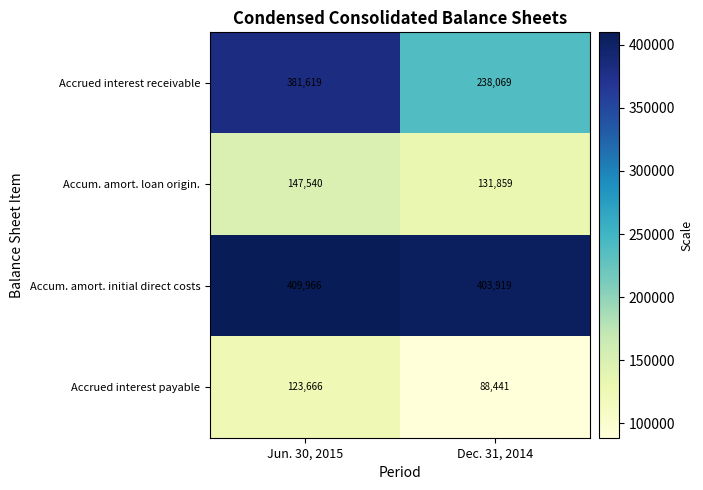

What is the sum of all Accrued interest payable values?

212107